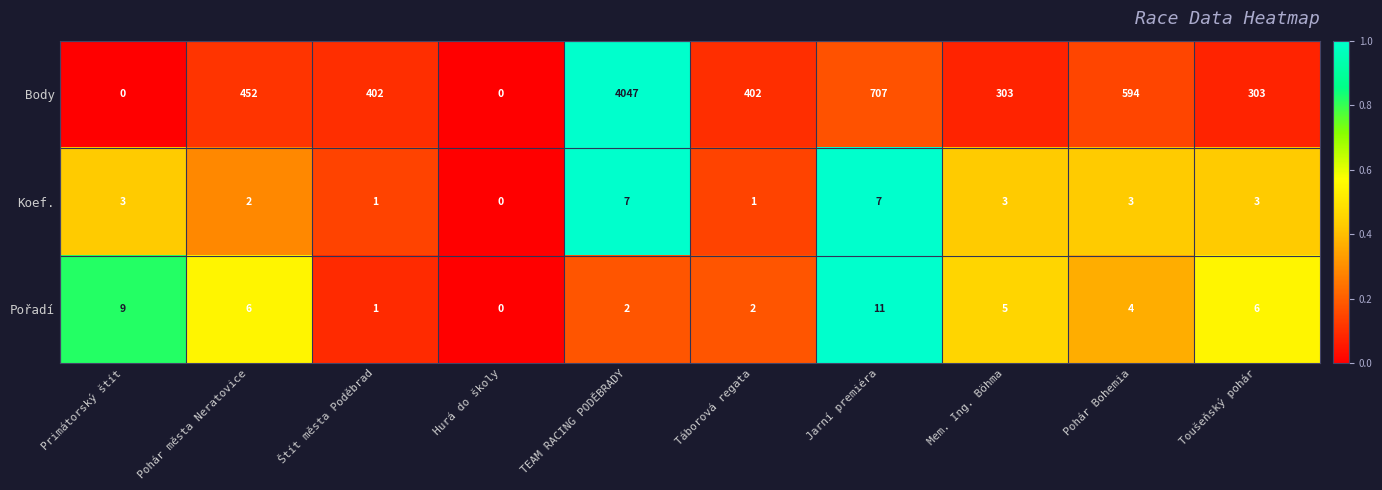

What is the sum of all Pořadí values?

46